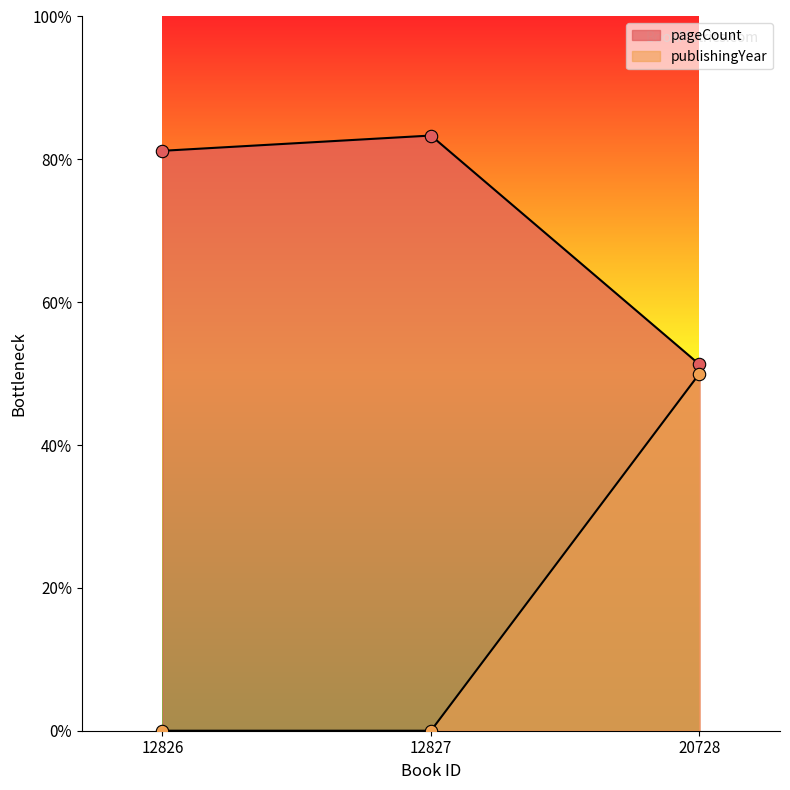

Which series reaches the maximum Y coordinate?

pageCount